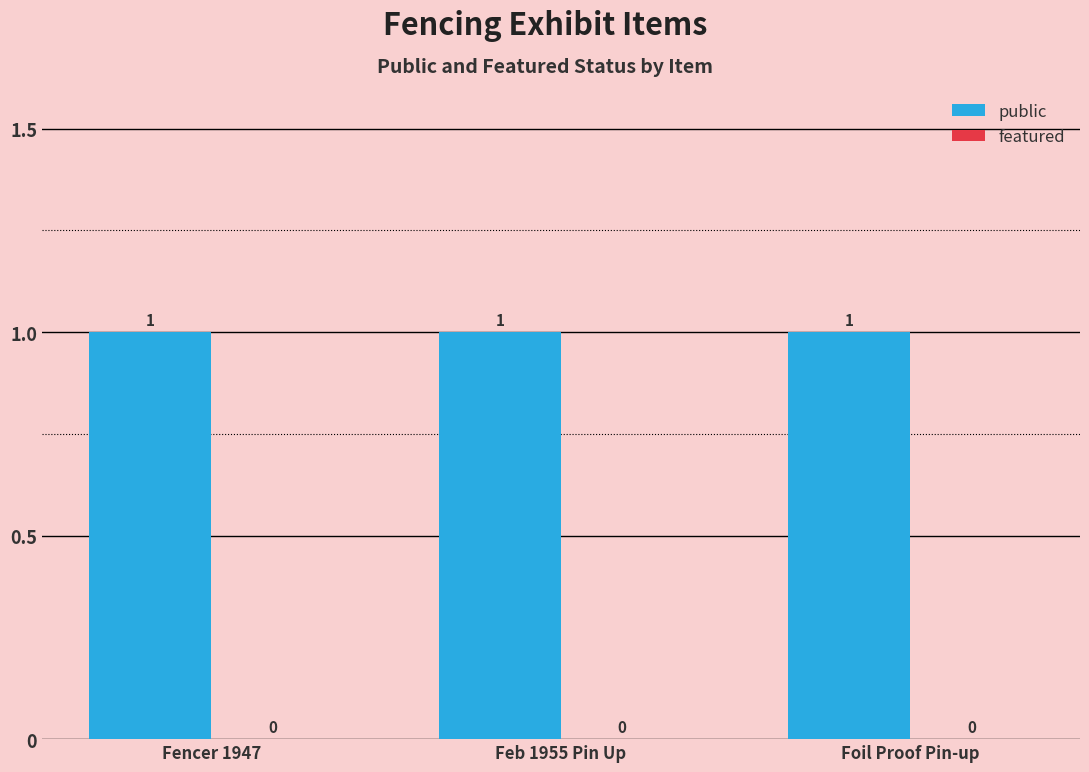

What is the label of the 2nd bar from the right?

Feb 1955 Pin Up